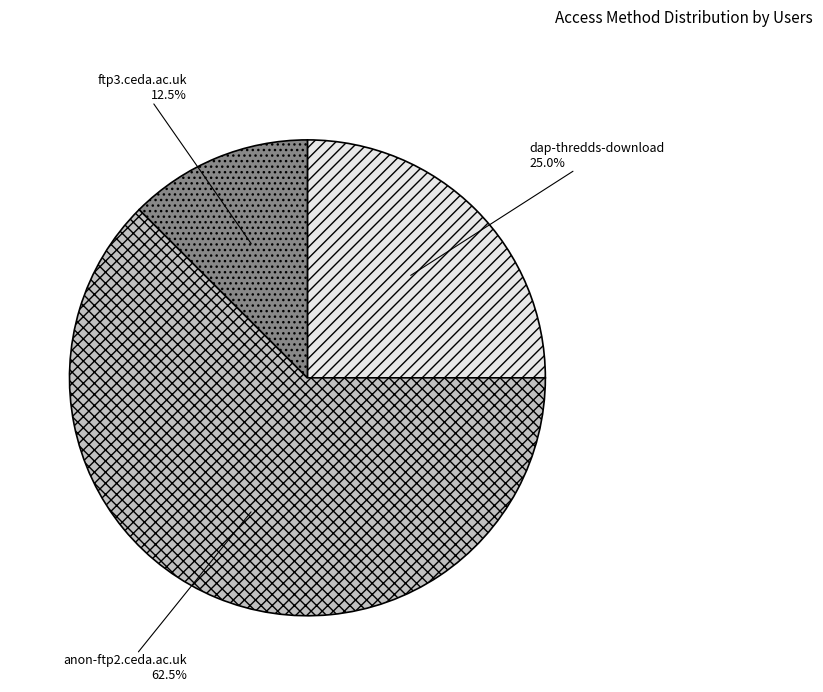

Is it true that dap-thredds-download is 25% of the pie?

True